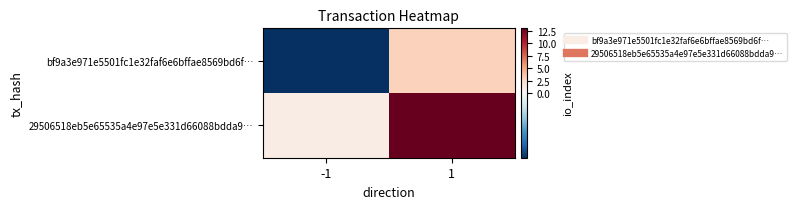

Rank the series at 1 from lowest to highest value.

bf9a3e971e5501fc1e32faf6e6bffae8569bd6f…, 29506518eb5e65535a4e97e5e331d66088bdda9…